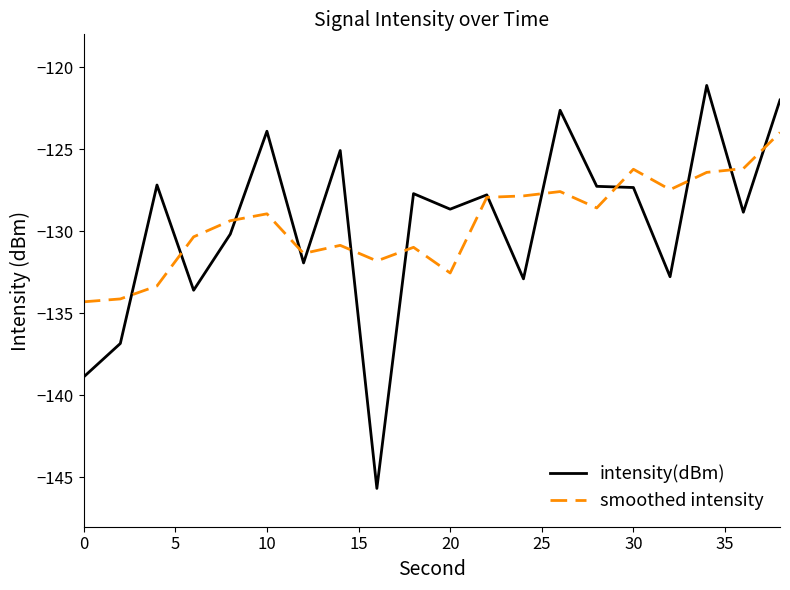

Rank the series by their maximum value, from highest to lowest.

intensity(dBm), smoothed intensity